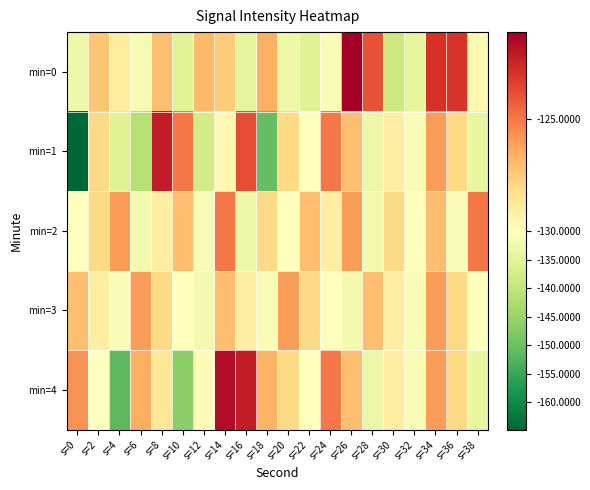

Reading left to right, list all the values displayed in this chart.

min=0: s=0=-132.8	s=2=-127.3	s=4=-128.9	s=6=-131.3	s=8=-127.1	s=10=-135.1	s=12=-126.9	s=14=-127.5	s=16=-134.3	s=18=-126.6	s=20=-133.0	s=22=-135.4	s=24=-130.9	s=26=-121.2	s=28=-123.9	s=30=-138.7	s=32=-134.5	s=34=-123.0	s=36=-123.0	s=38=-129.6
min=1: s=0=-164.8	s=2=-128.0	s=4=-135.4	s=6=-141.4	s=8=-122.3	s=10=-125.0	s=12=-137.7	s=14=-129.5	s=16=-123.8	s=18=-150.6	s=20=-128.0	s=22=-130.0	s=24=-125.0	s=26=-127.0	s=28=-133.0	s=30=-129.0	s=32=-131.0	s=34=-126.0	s=36=-128.0	s=38=-134.0
min=2: s=0=-130.0	s=2=-128.0	s=4=-126.0	s=6=-132.0	s=8=-129.0	s=10=-127.0	s=12=-131.0	s=14=-125.0	s=16=-133.0	s=18=-128.0	s=20=-130.0	s=22=-127.0	s=24=-129.0	s=26=-126.0	s=28=-132.0	s=30=-128.0	s=32=-130.0	s=34=-127.0	s=36=-131.0	s=38=-125.0
min=3: s=0=-127.0	s=2=-129.0	s=4=-131.0	s=6=-126.0	s=8=-128.0	s=10=-130.0	s=12=-132.0	s=14=-127.0	s=16=-129.0	s=18=-131.0	s=20=-126.0	s=22=-128.0	s=24=-130.0	s=26=-132.0	s=28=-127.0	s=30=-129.0	s=32=-131.0	s=34=-126.0	s=36=-128.0	s=38=-130.0
min=4: s=0=-125.7	s=2=-130.2	s=4=-151.5	s=6=-126.5	s=8=-128.6	s=10=-146.8	s=12=-129.7	s=14=-121.7	s=16=-122.3	s=18=-126.7	s=20=-128.0	s=22=-130.0	s=24=-125.0	s=26=-127.0	s=28=-133.0	s=30=-129.0	s=32=-131.0	s=34=-126.0	s=36=-128.0	s=38=-134.0